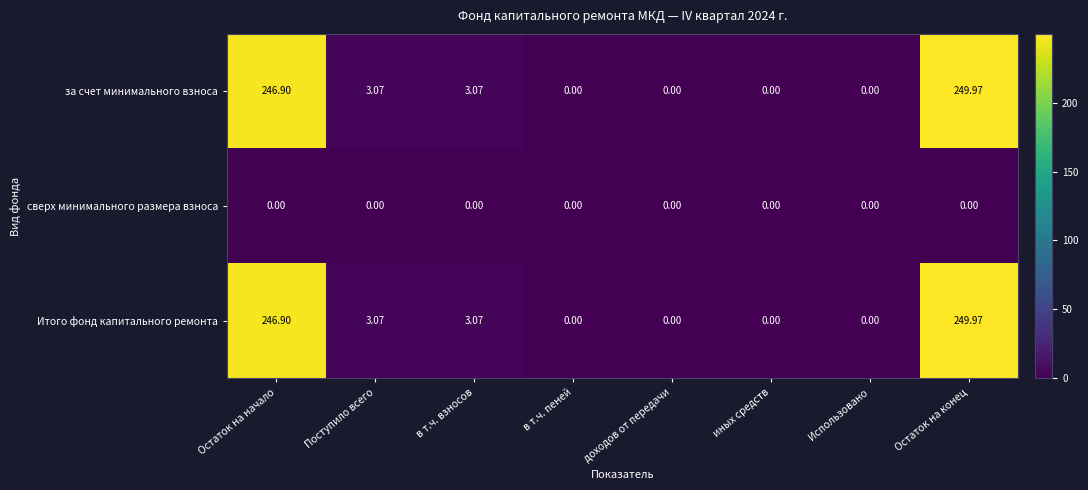

At which label does Итого фонд капитального ремонта first exceed 3?

Остаток на начало